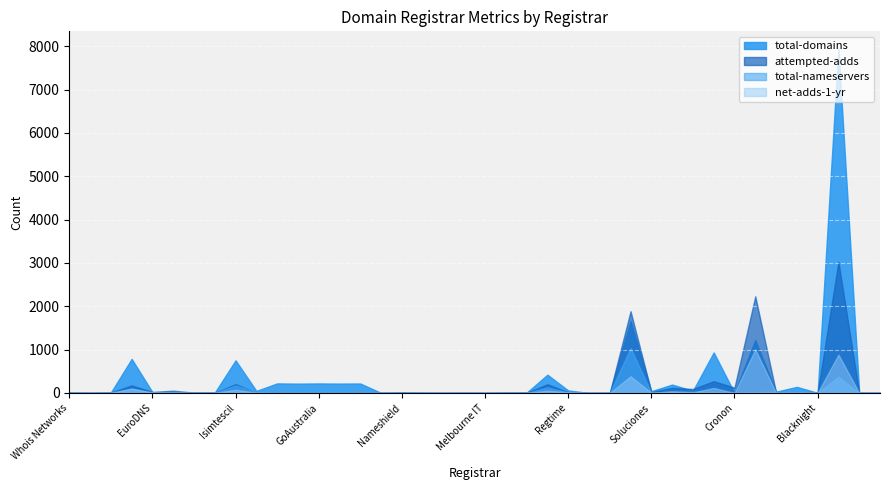

What is the difference between the maximum and minimum values in the total-domains series?

7947